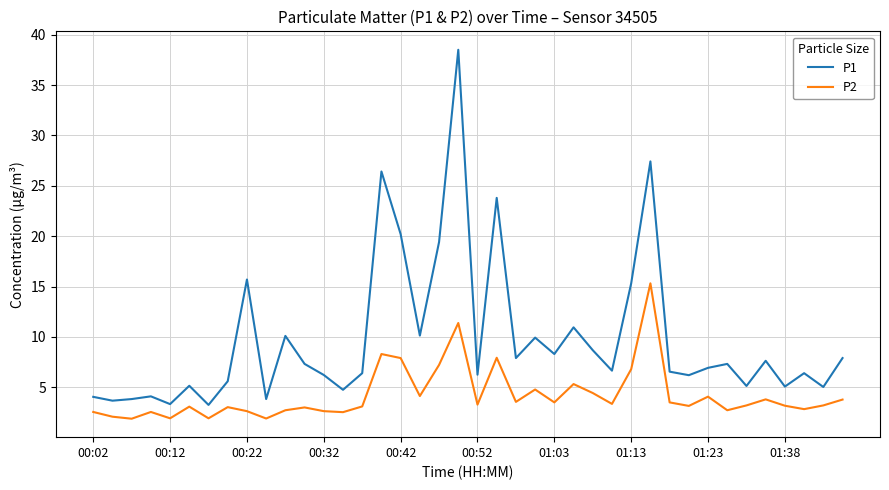

Which series has the largest total across all categories?

P1